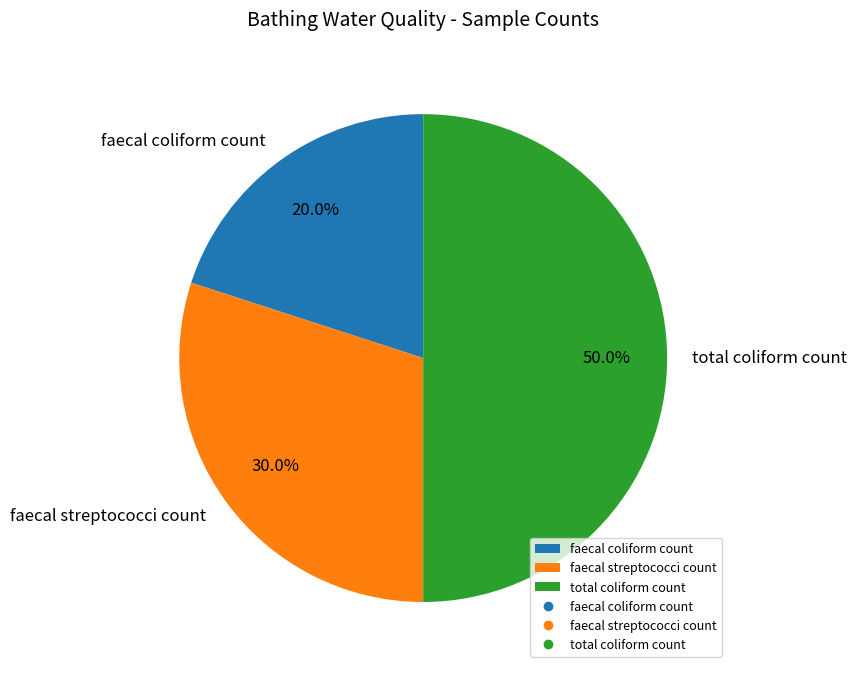

To the nearest percent, what portion does faecal streptococci count represent?

30%